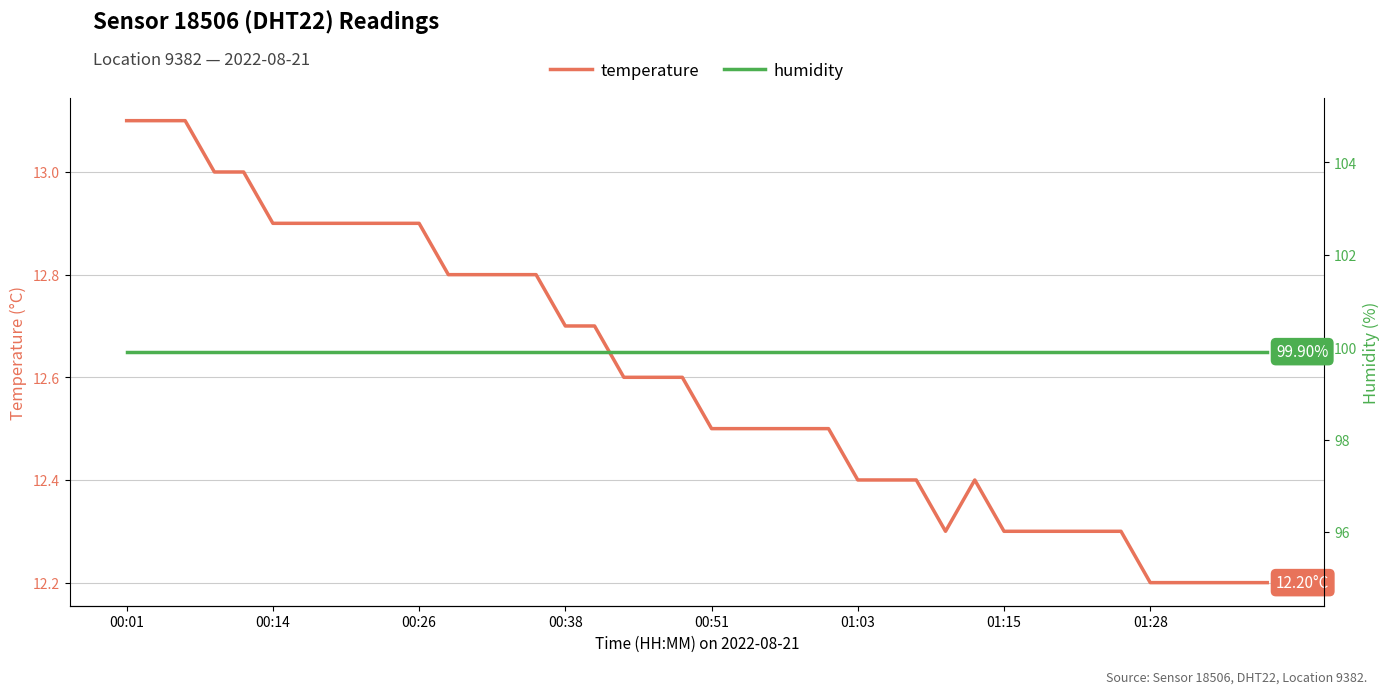

What is the maximum value shown in the chart?

99.9